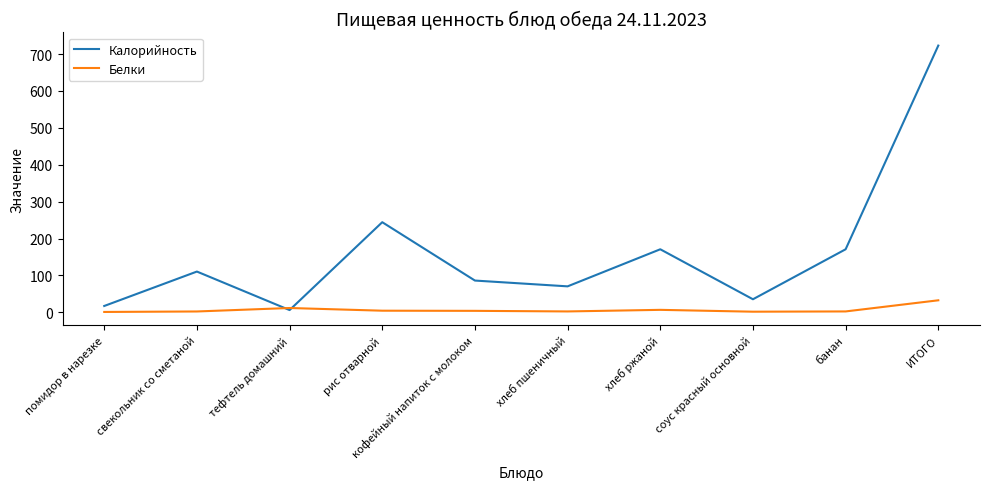

What is the difference between the Белки values at хлеб ржаной and банан?

4.3